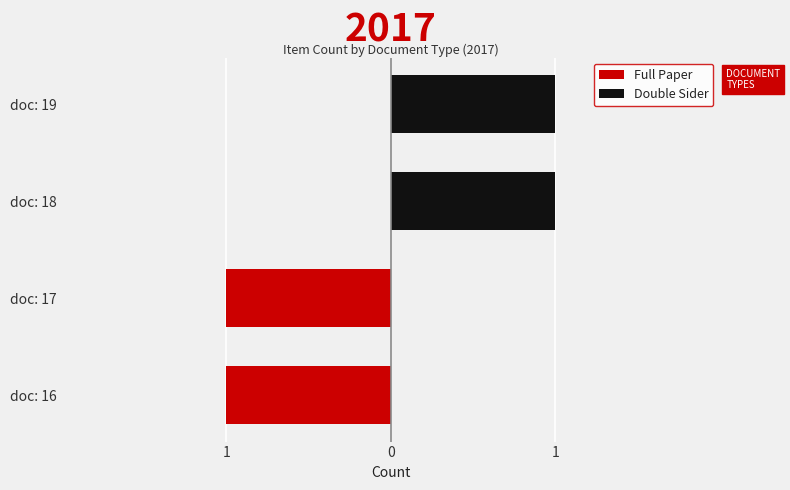

Count the number of categories in the chart.

4